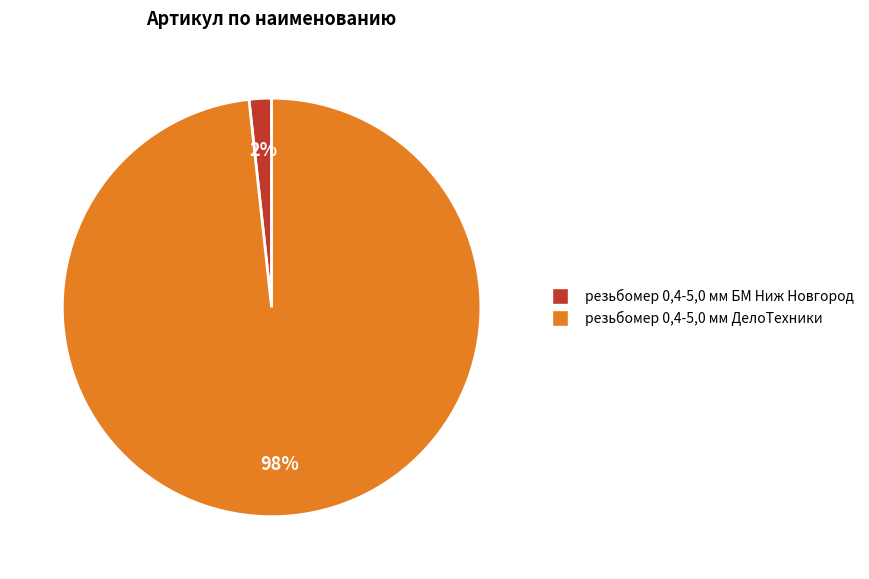

Rank the categories by value from lowest to highest.

резьбомер 0,4-5,0 мм БМ Ниж Новгород, резьбомер 0,4-5,0 мм ДелоТехники